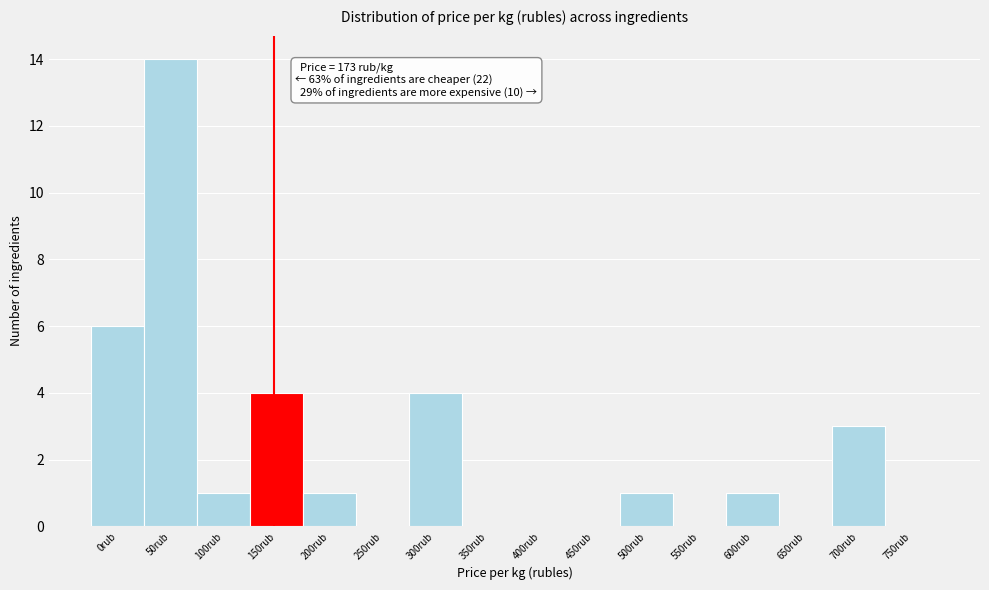

Reading left to right, what are all the values shown in this chart?

0rub=6	50rub=14	100rub=1	150rub=4	200rub=1	250rub=0	300rub=4	350rub=0	400rub=0	450rub=0	500rub=1	550rub=0	600rub=1	650rub=0	700rub=3	750rub=0